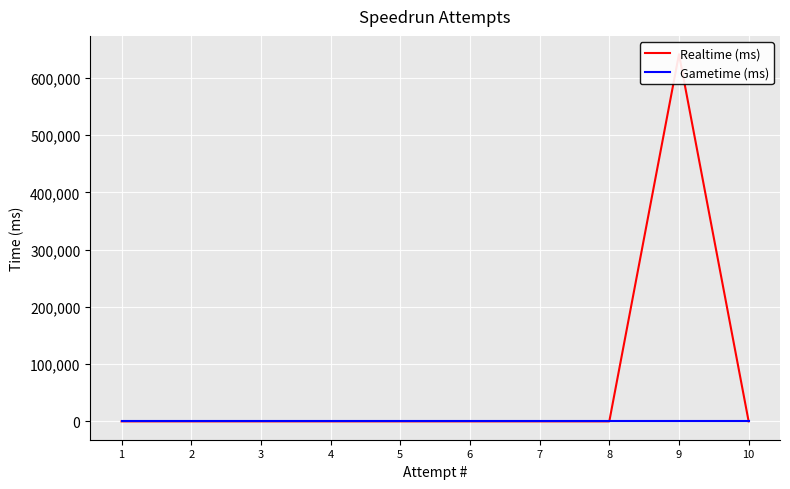

Reading left to right, extract all data points from this chart.

Realtime (ms): 10=0	9=641233	8=0	7=0	6=0	5=0	4=0	3=0	2=0	1=0
Gametime (ms): 10=0	9=0	8=0	7=0	6=0	5=0	4=0	3=0	2=0	1=0